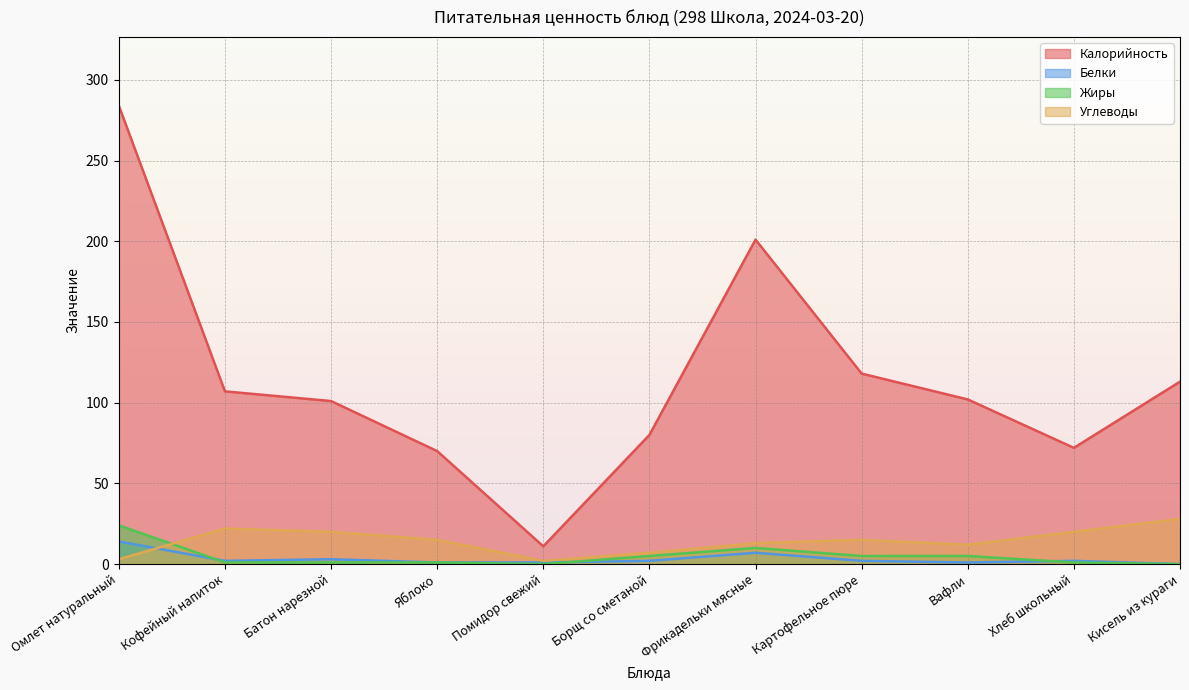

Reading left to right, extract all data points from this chart.

Калорийность: Омлет натуральный=284	Кофейный напиток=107	Батон нарезной=101	Яблоко=70	Помидор свежий=11	Борщ со сметаной=80	Фрикадельки мясные=201	Картофельное пюре=118	Вафли=102	Хлеб школьный=72	Кисель из кураги=113
Белки: Омлет натуральный=14	Кофейный напиток=2	Батон нарезной=3	Яблоко=1	Помидор свежий=1	Борщ со сметаной=2	Фрикадельки мясные=7	Картофельное пюре=2	Вафли=1	Хлеб школьный=2	Кисель из кураги=0
Жиры: Омлет натуральный=24	Кофейный напиток=1	Батон нарезной=1	Яблоко=1	Помидор свежий=0	Борщ со сметаной=5	Фрикадельки мясные=10	Картофельное пюре=5	Вафли=5	Хлеб школьный=1	Кисель из кураги=0
Углеводы: Омлет натуральный=3	Кофейный напиток=22	Батон нарезной=20	Яблоко=15	Помидор свежий=2	Борщ со сметаной=7	Фрикадельки мясные=13	Картофельное пюре=15	Вафли=12	Хлеб школьный=20	Кисель из кураги=28